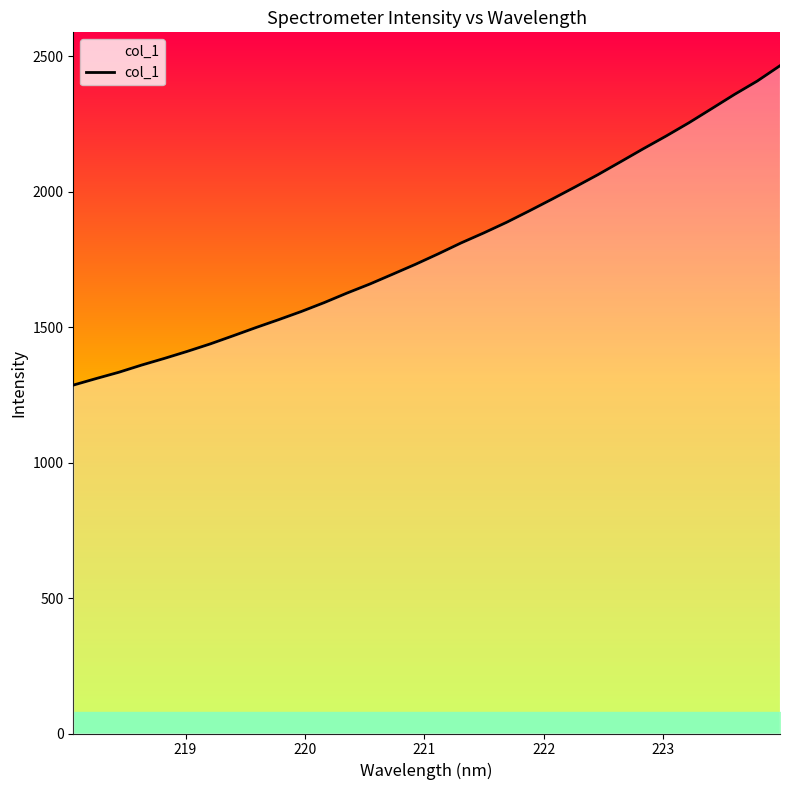

How many categories are shown in the chart?

32